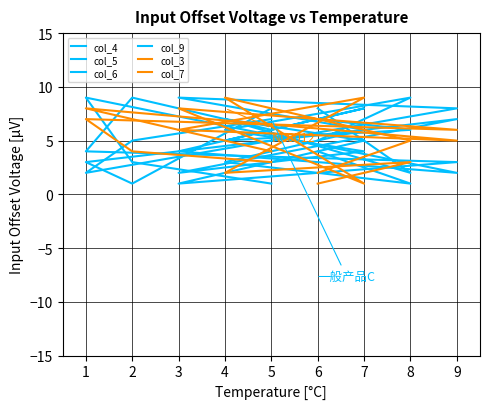

How many data points in col_7 are less than 5?

4